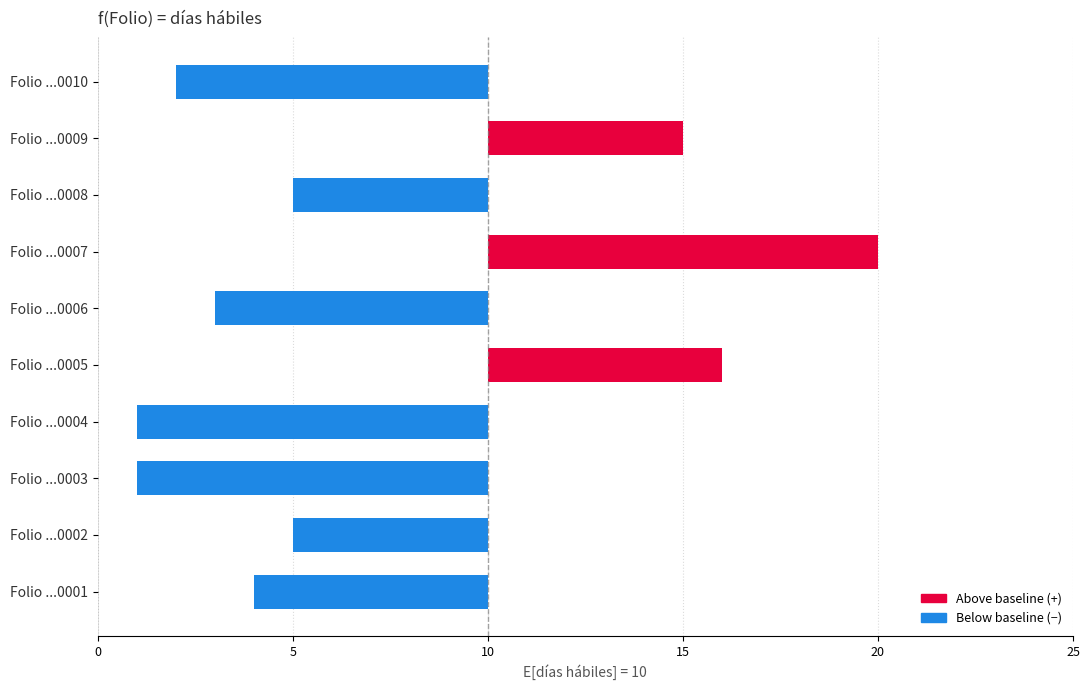

What is the difference between the second highest and minimum values?

15